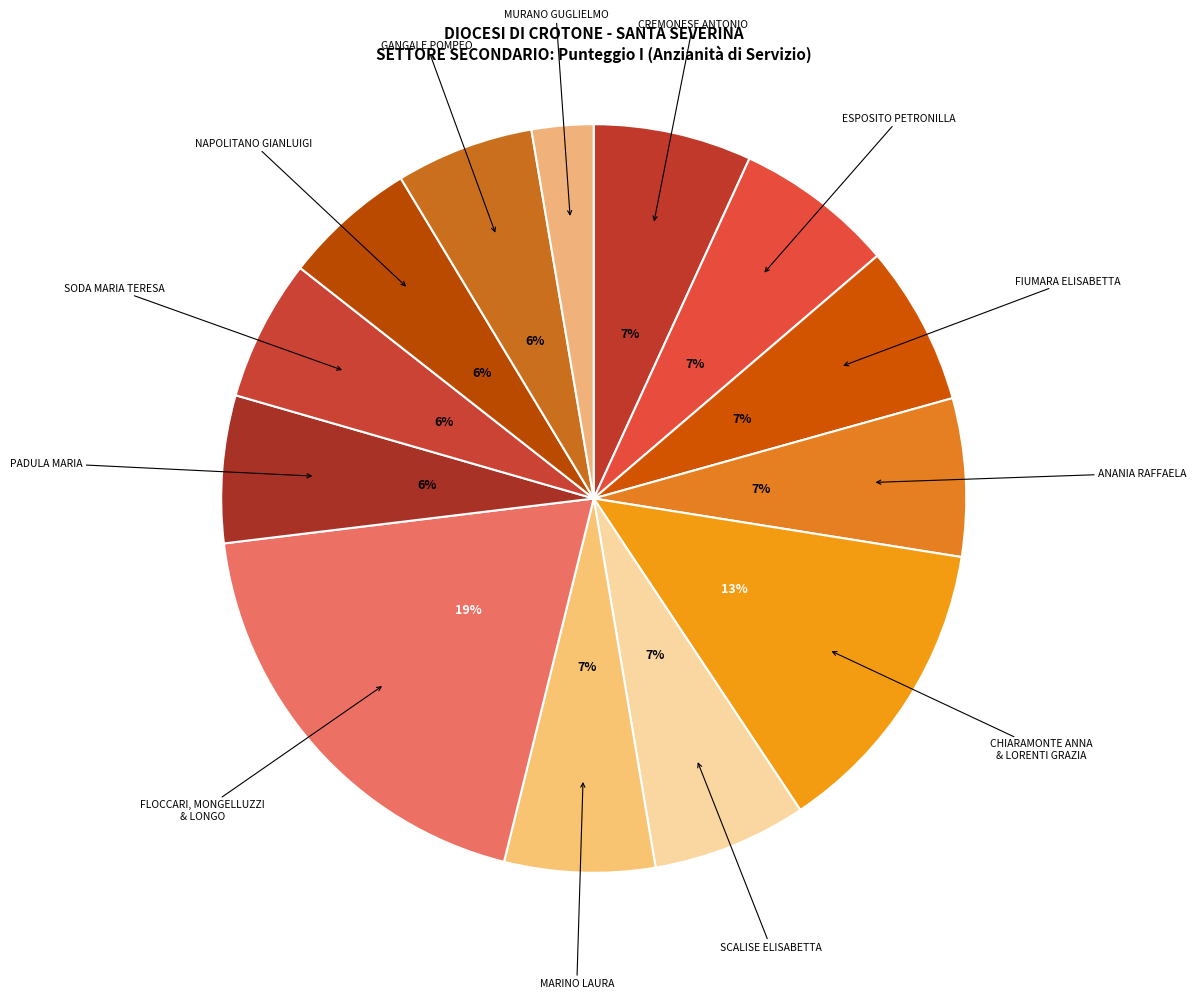

Does NAPOLITANO GIANLUIGI account for over 50% of the chart?

No